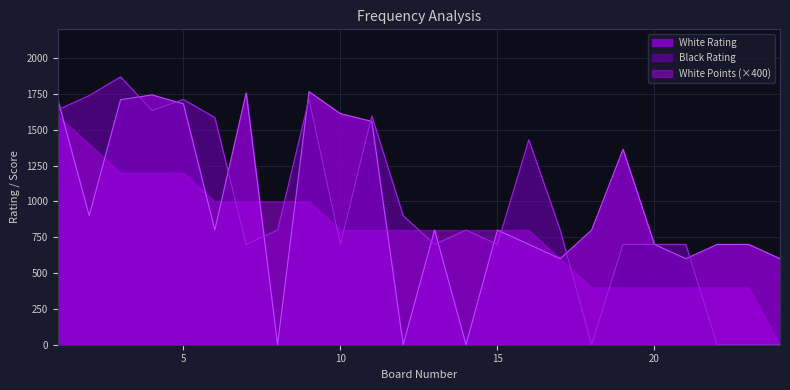

How many positive values does the White Rating series have?

21